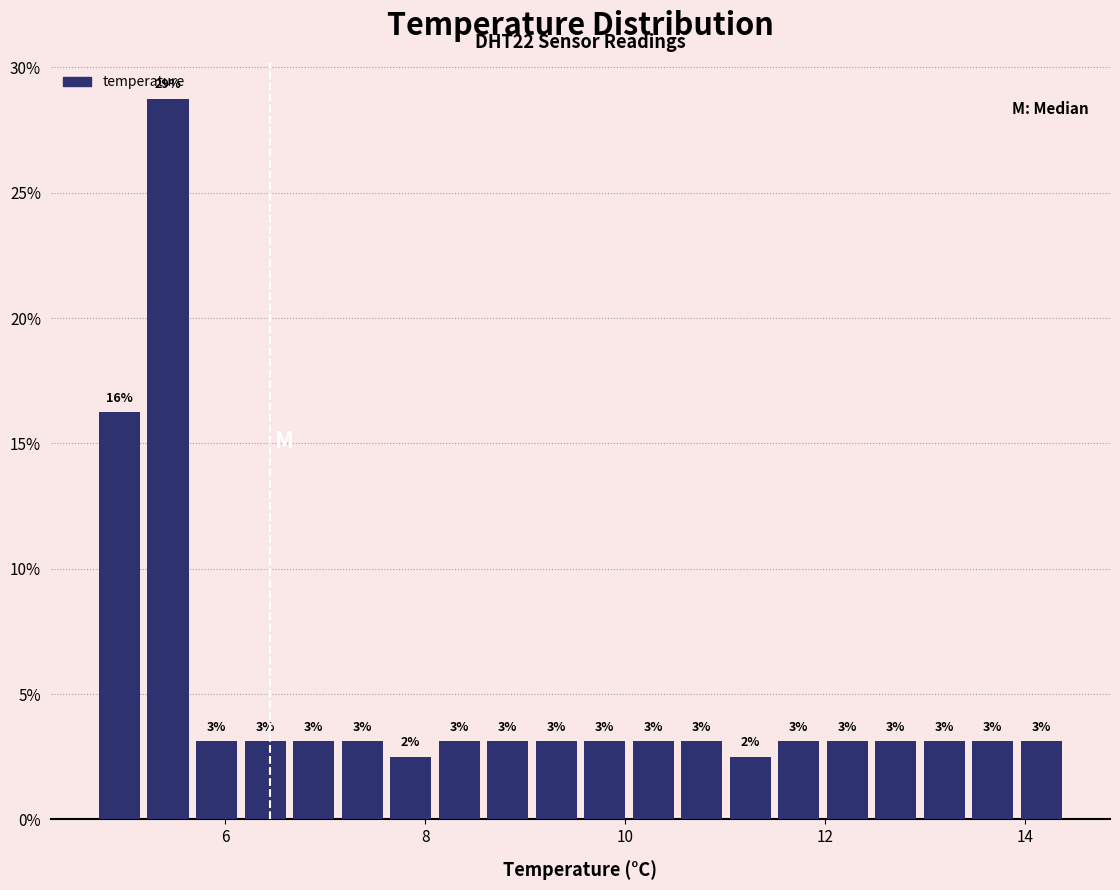

Read against the x-axis, roughly where is the centre of the tallest bar?

5.4